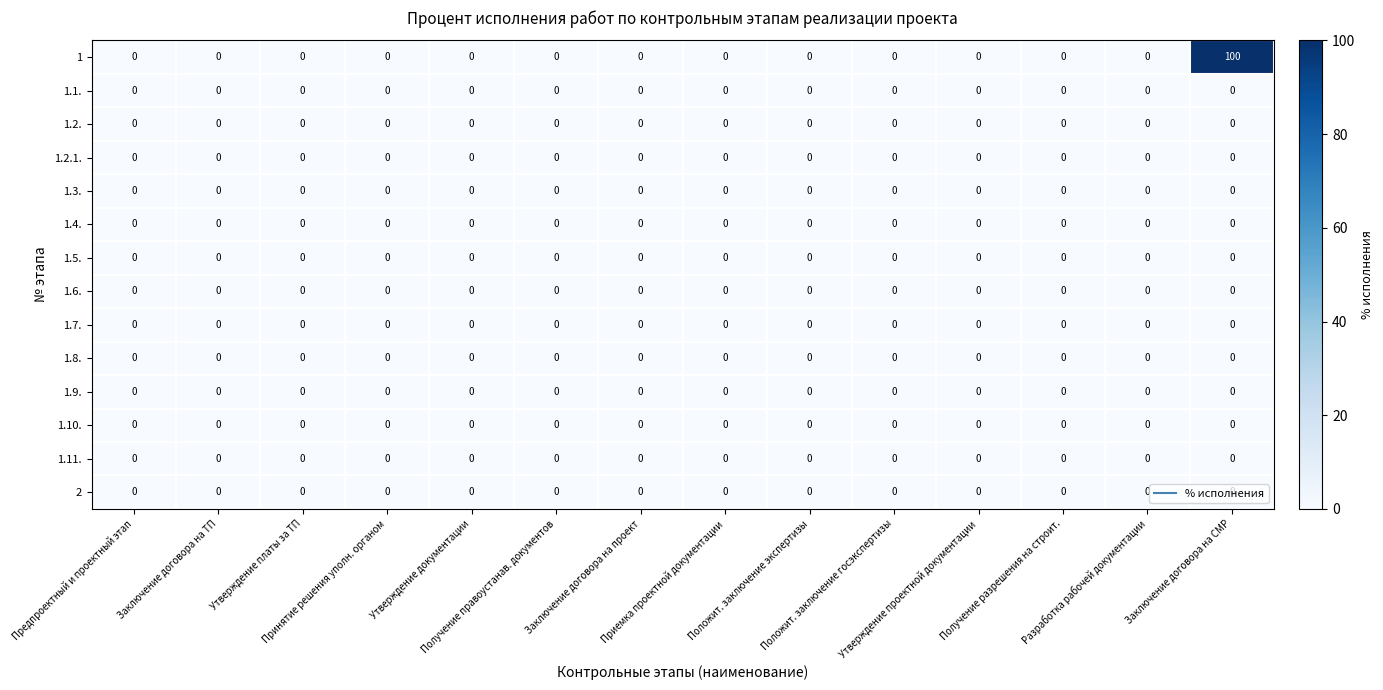

What is the greatest value displayed?

100